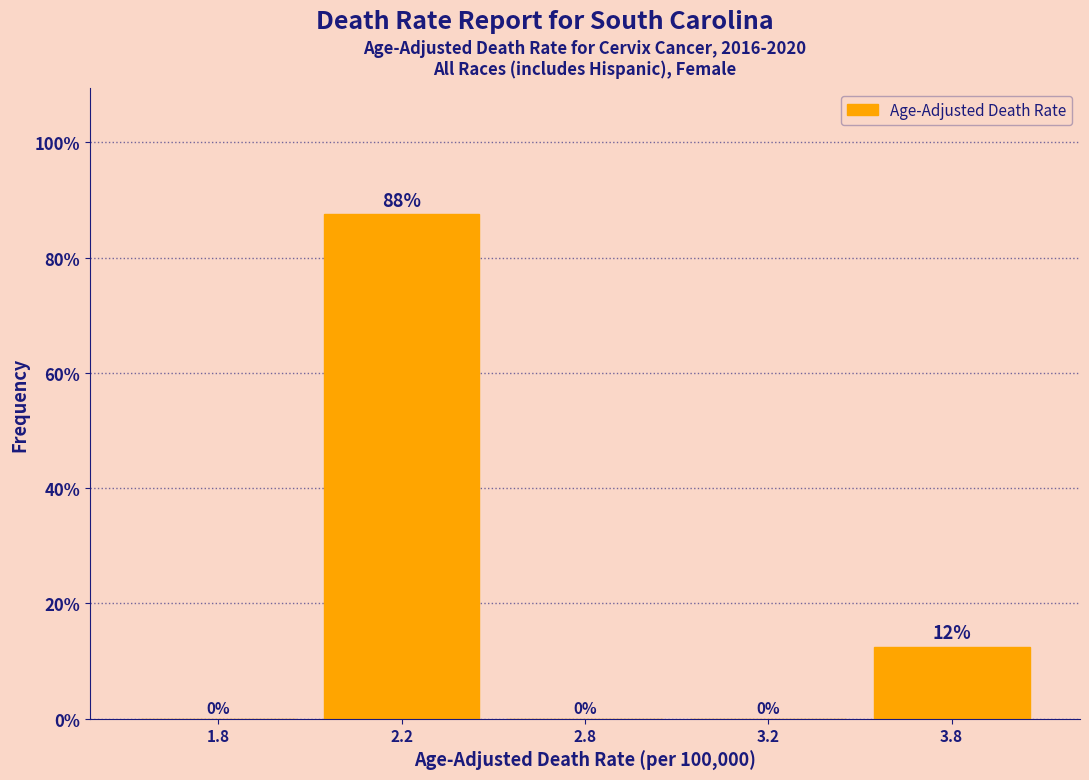

What is the maximum value shown in the chart?

87.5